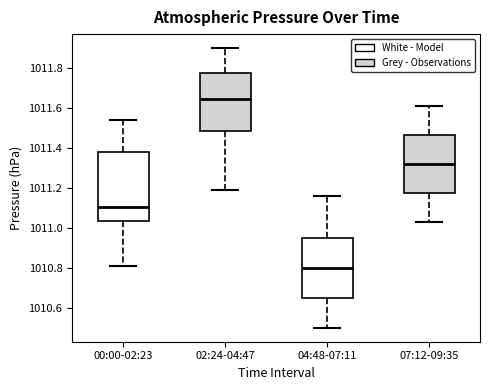

Where is the lower edge of the box for 02:24-04:47 on the y-axis? The values are not printed on the chart, so give them approximately, as read against the axis.

1011.48